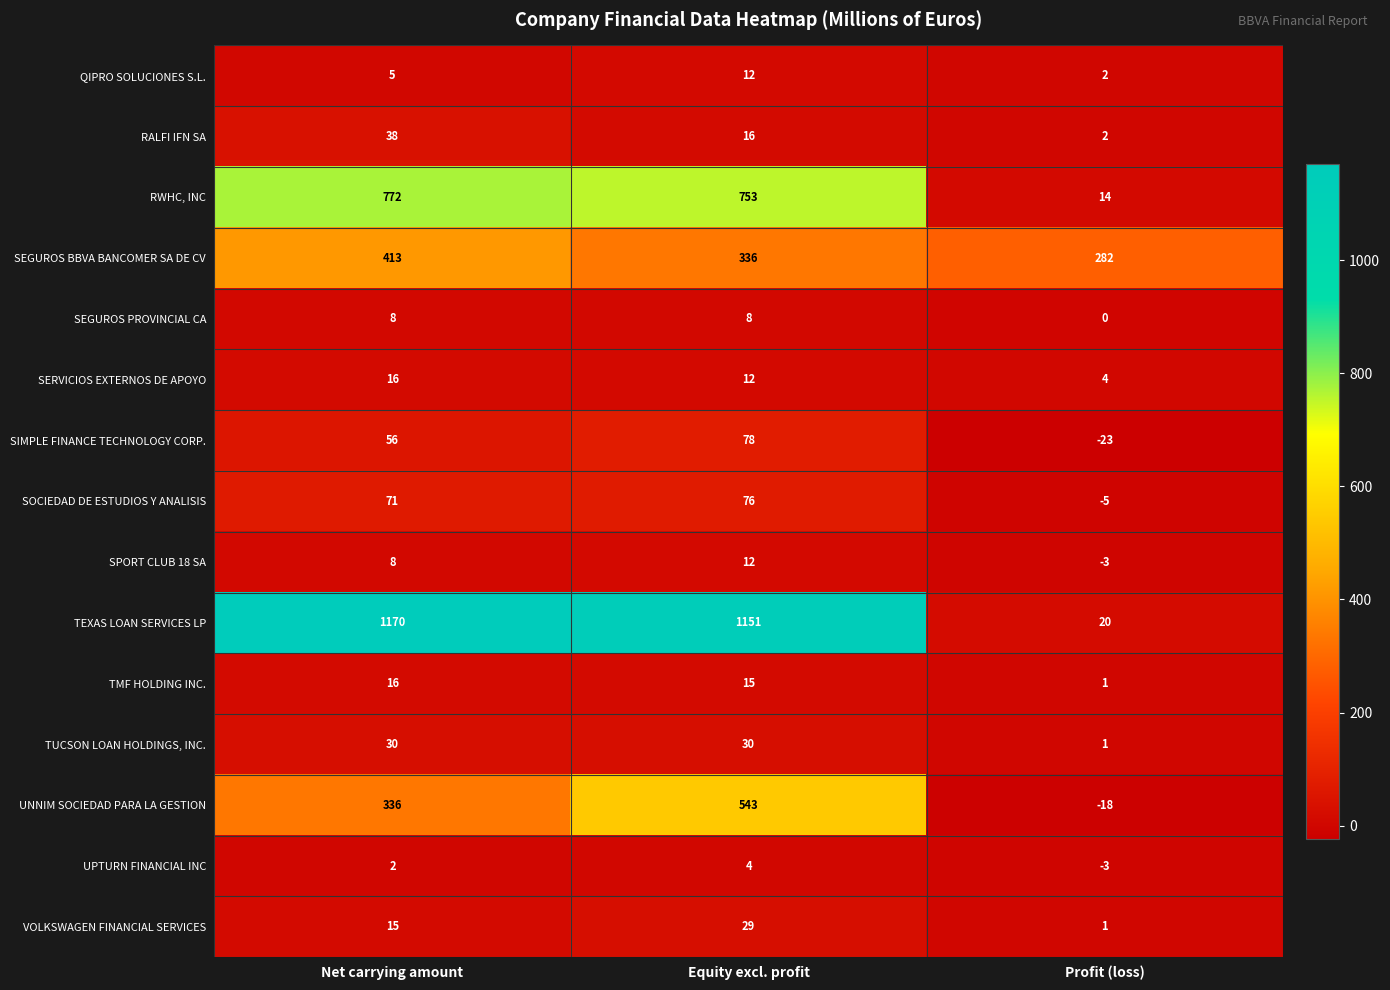

How many categories are shown in the chart?

3